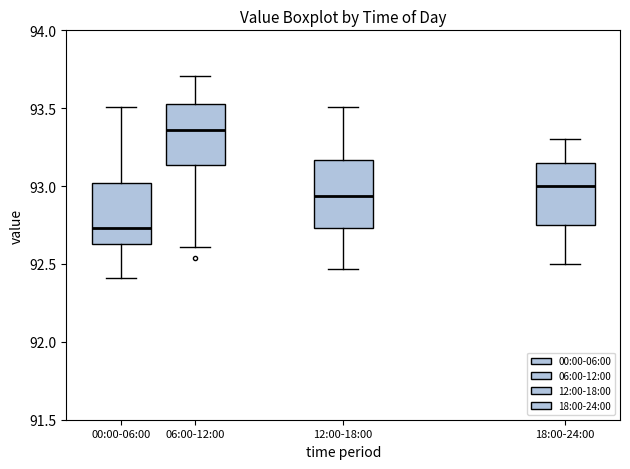

Which box's median line is the highest?

06:00-12:00